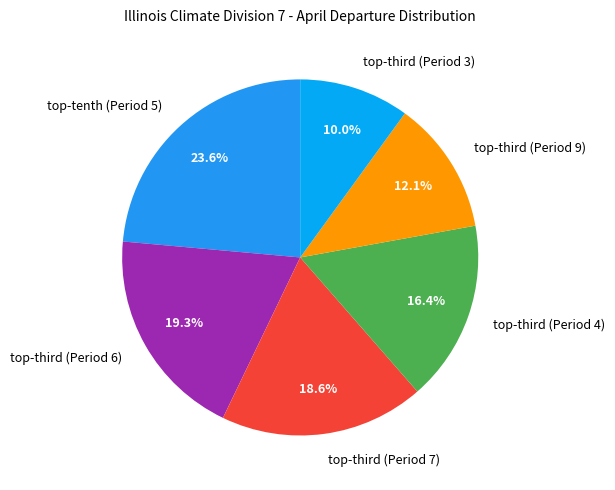

What is the largest slice in the pie chart?

top-tenth (Period 5)